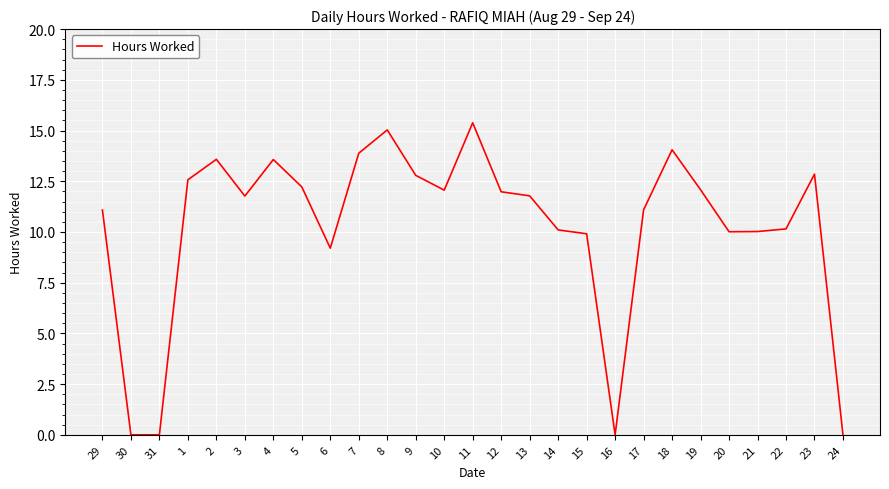

What is the difference between the second highest and second lowest values?

15.0